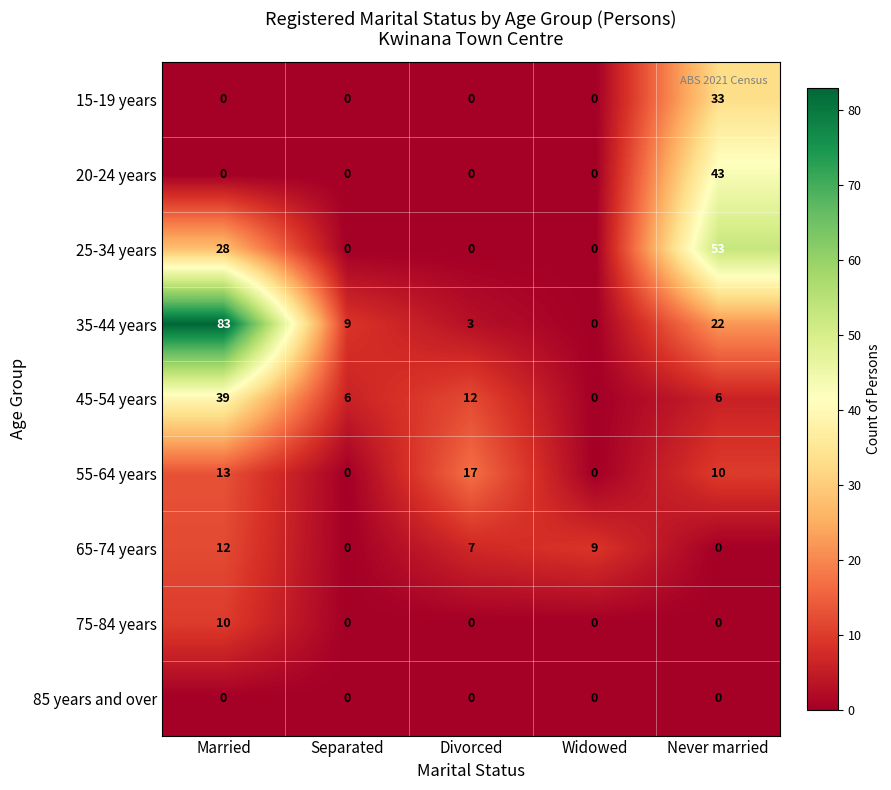

Between Widowed and Never married, which series saw the biggest shift?

25-34 years